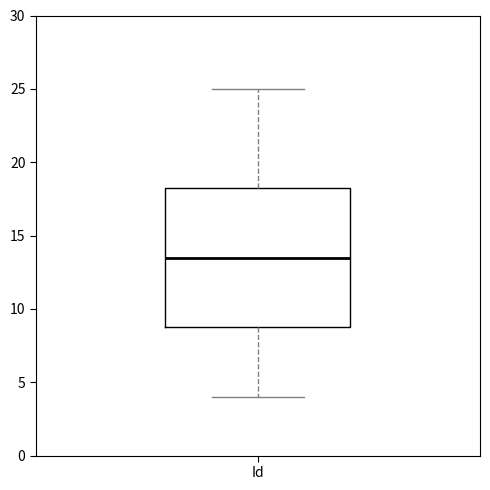

Transcribe this box plot: give where the median line is, the range the box spans, and where the two whiskers end, as read against the y-axis. The values are not printed on the chart, so give them approximately, as read against the axis.

median 13.5, box 9.0 to 18.5, whiskers 4.0 to 25.0